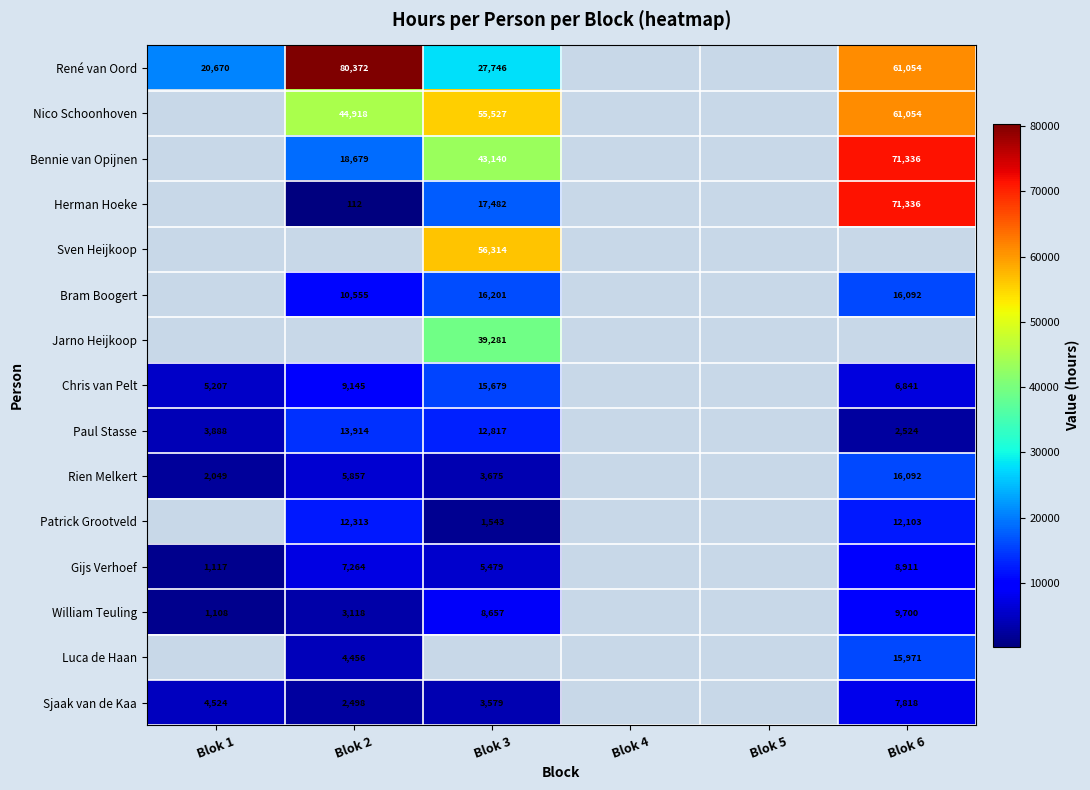

Count the number of categories in the chart.

6